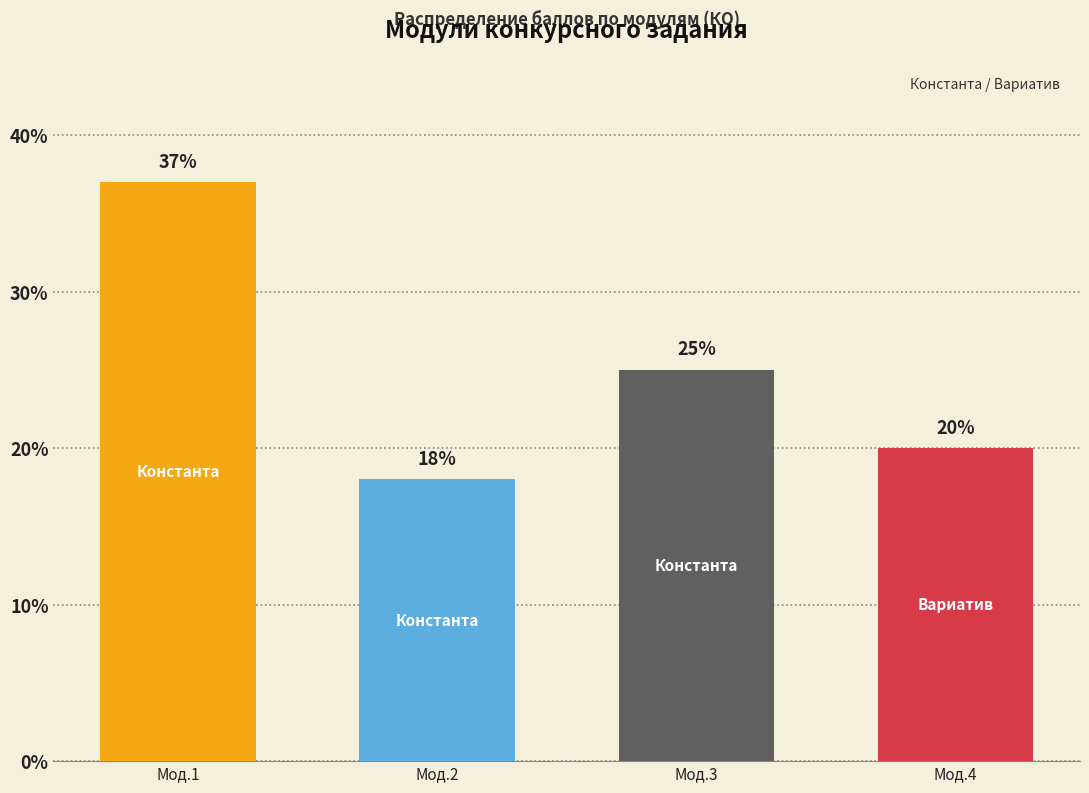

What is the change in value from Мод.1 to Мод.3?

-12